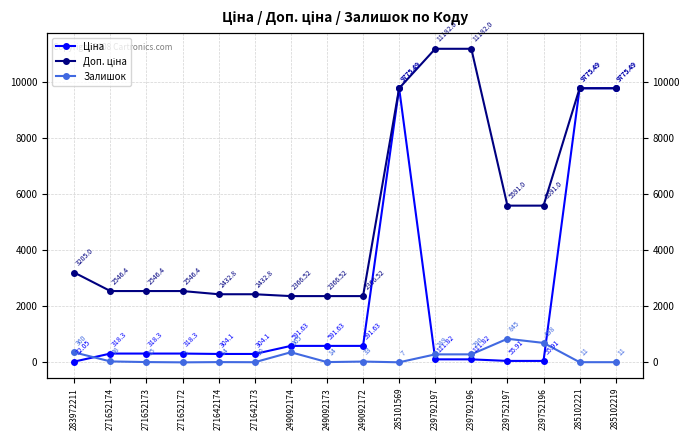

Does the chart display data point markers on the line(s)?

Yes